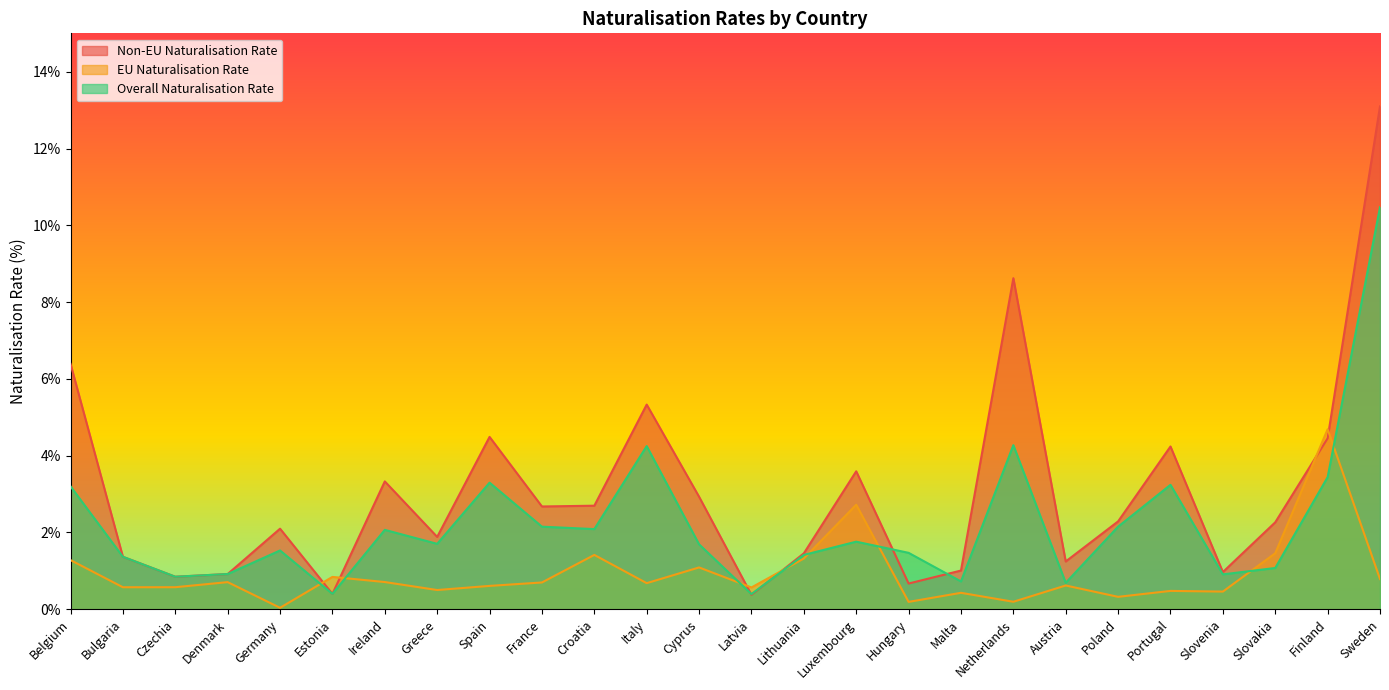

At which label is EU Naturalisation Rate closest to 2?

Slovakia